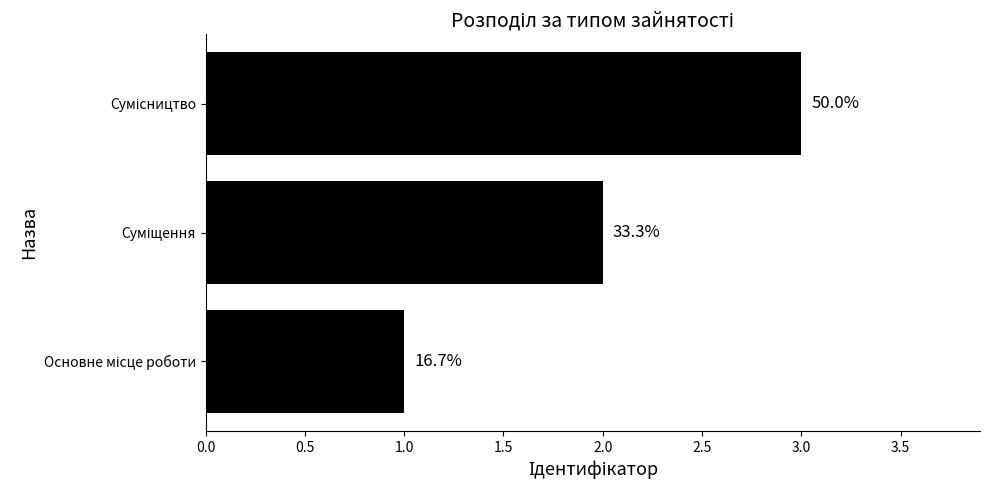

Are the bars horizontal?

Yes